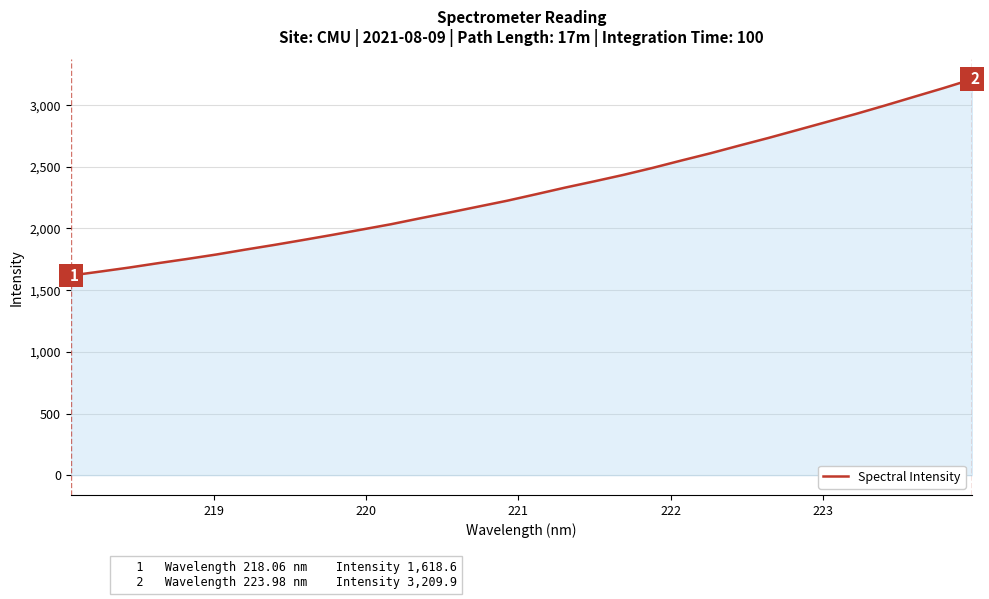

What is the smallest value displayed?

1618.6